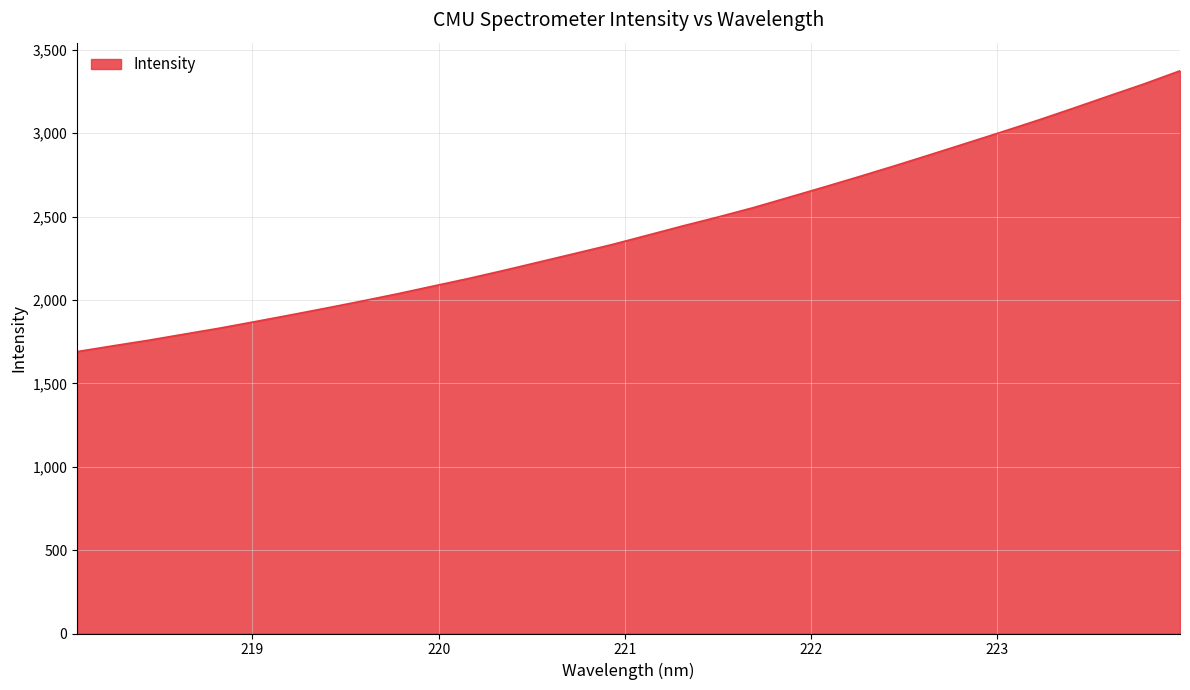

True or false: there are more than 0 points higher than both neighbors.

False